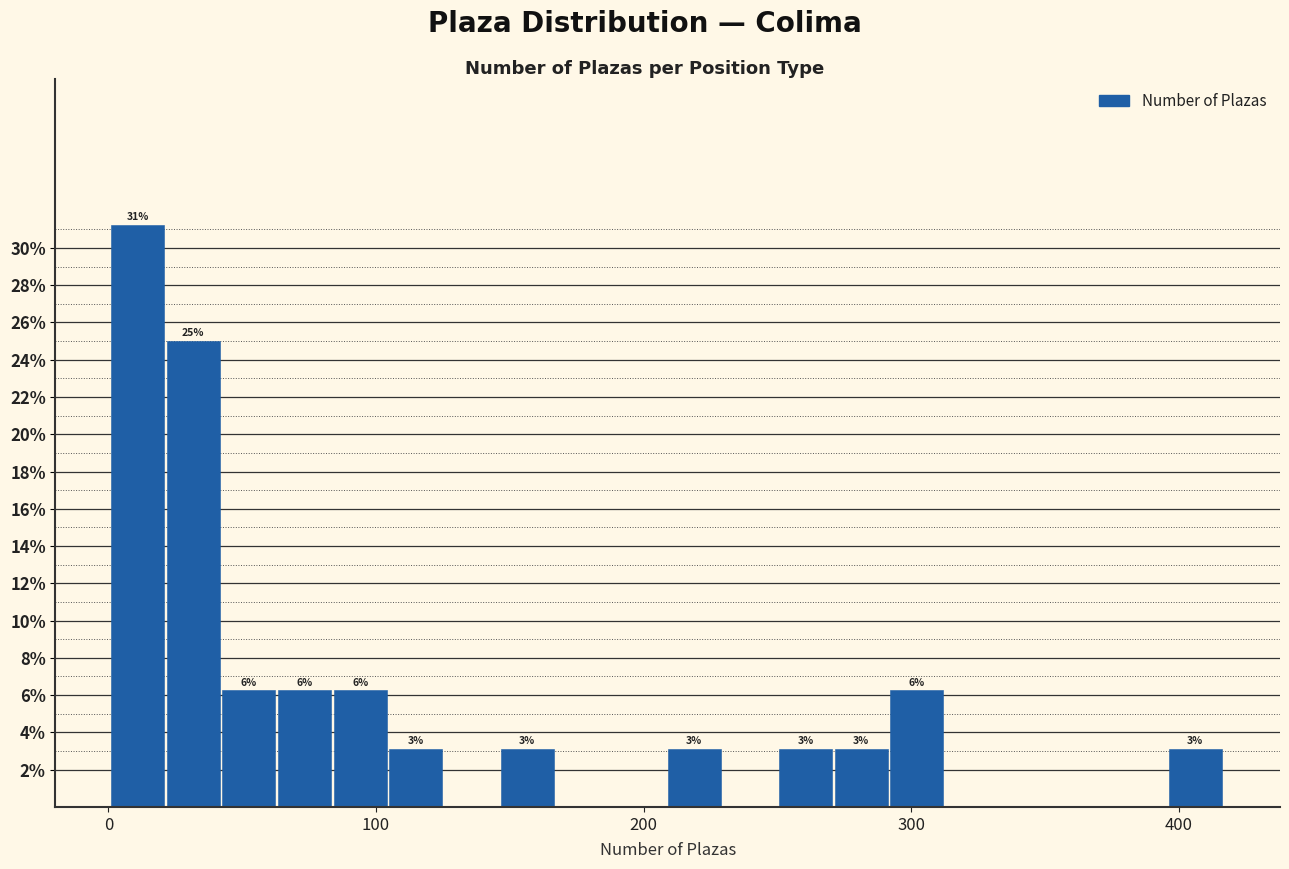

Around what value on the x-axis is the tallest bar? Give the approximate position of its centre, as read against the axis.

10